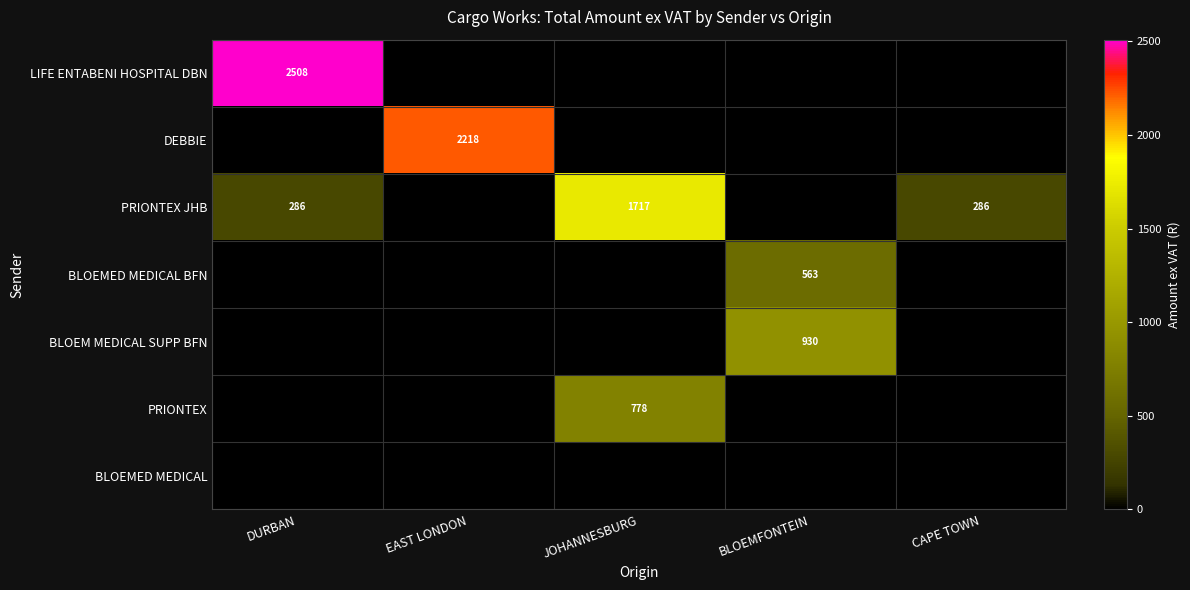

True or false: BLOEM MEDICAL SUPP BFN has a value of 930 at BLOEMFONTEIN.

True